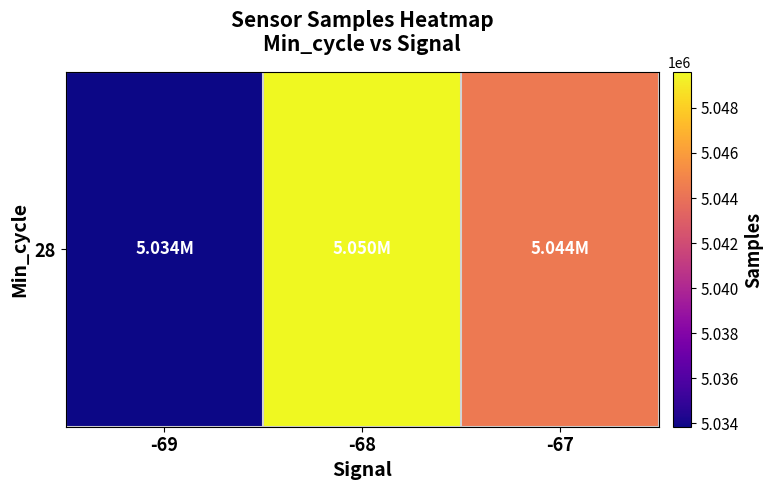

Which label corresponds to the largest value in the chart?

-68